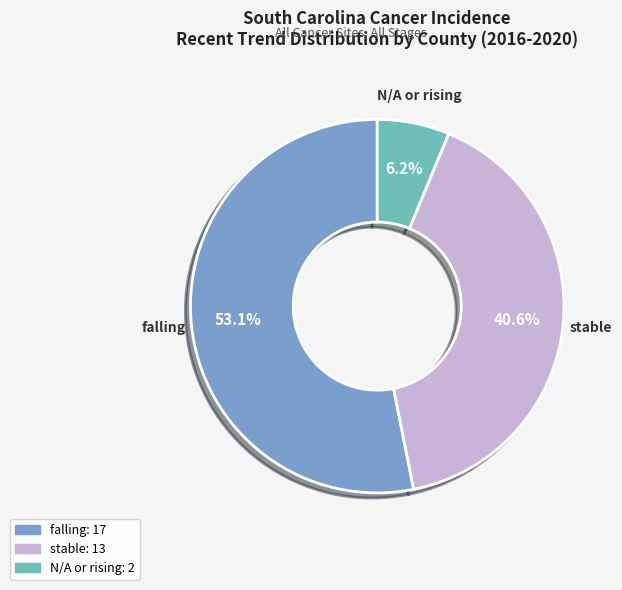

Does any single category account for the majority?

Yes